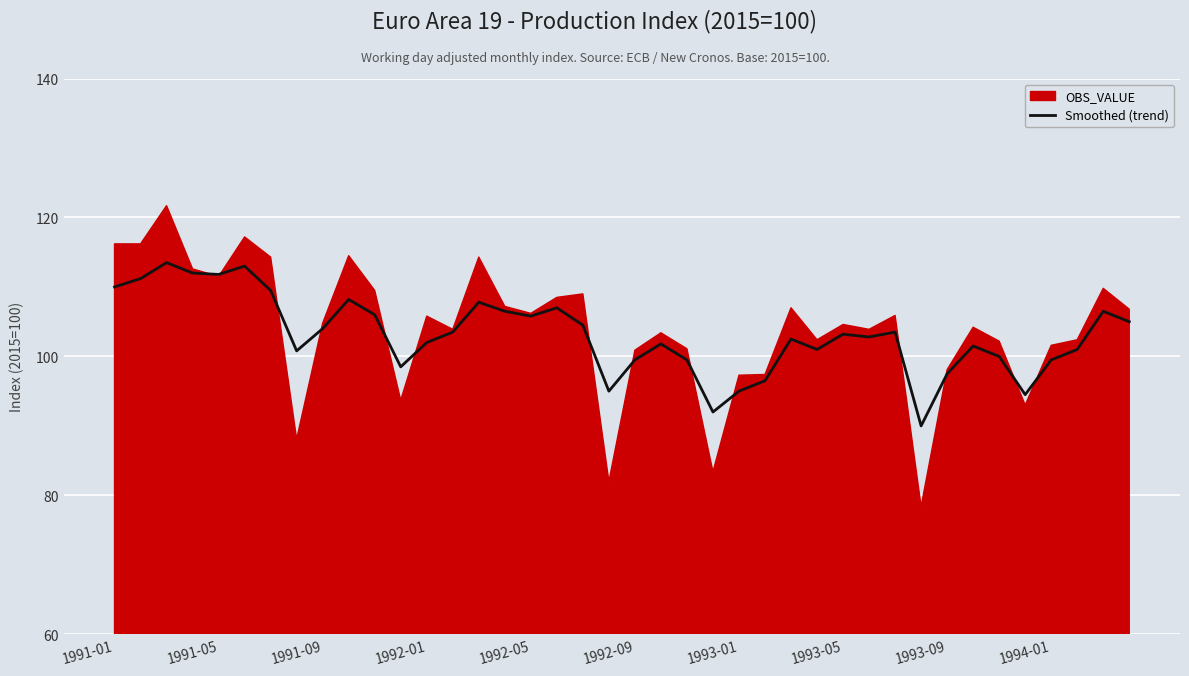

What is the change in value from 1992-05 to 18?

-7.3